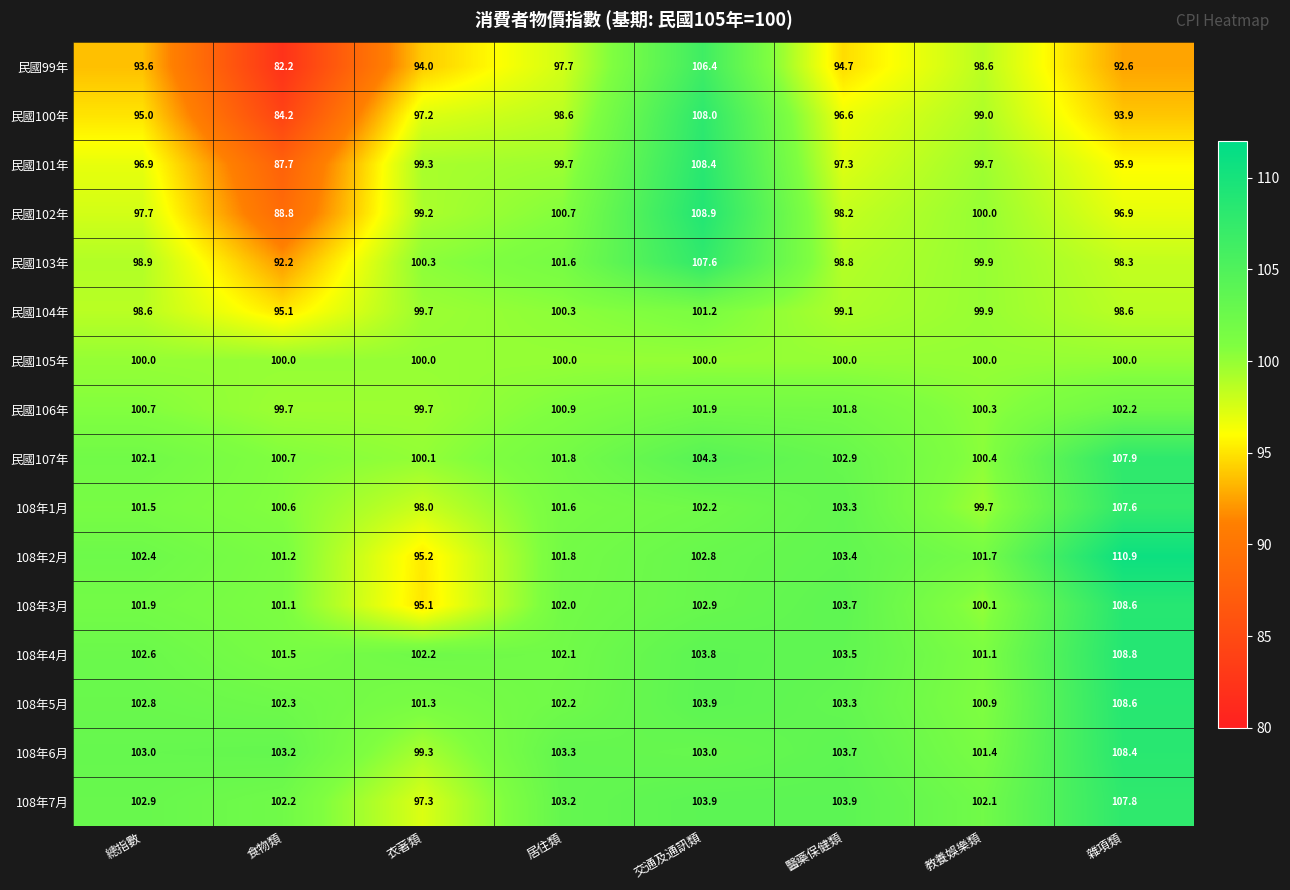

True or false: 108年3月 has a value of 24.9 at 交通及通訊類.

False